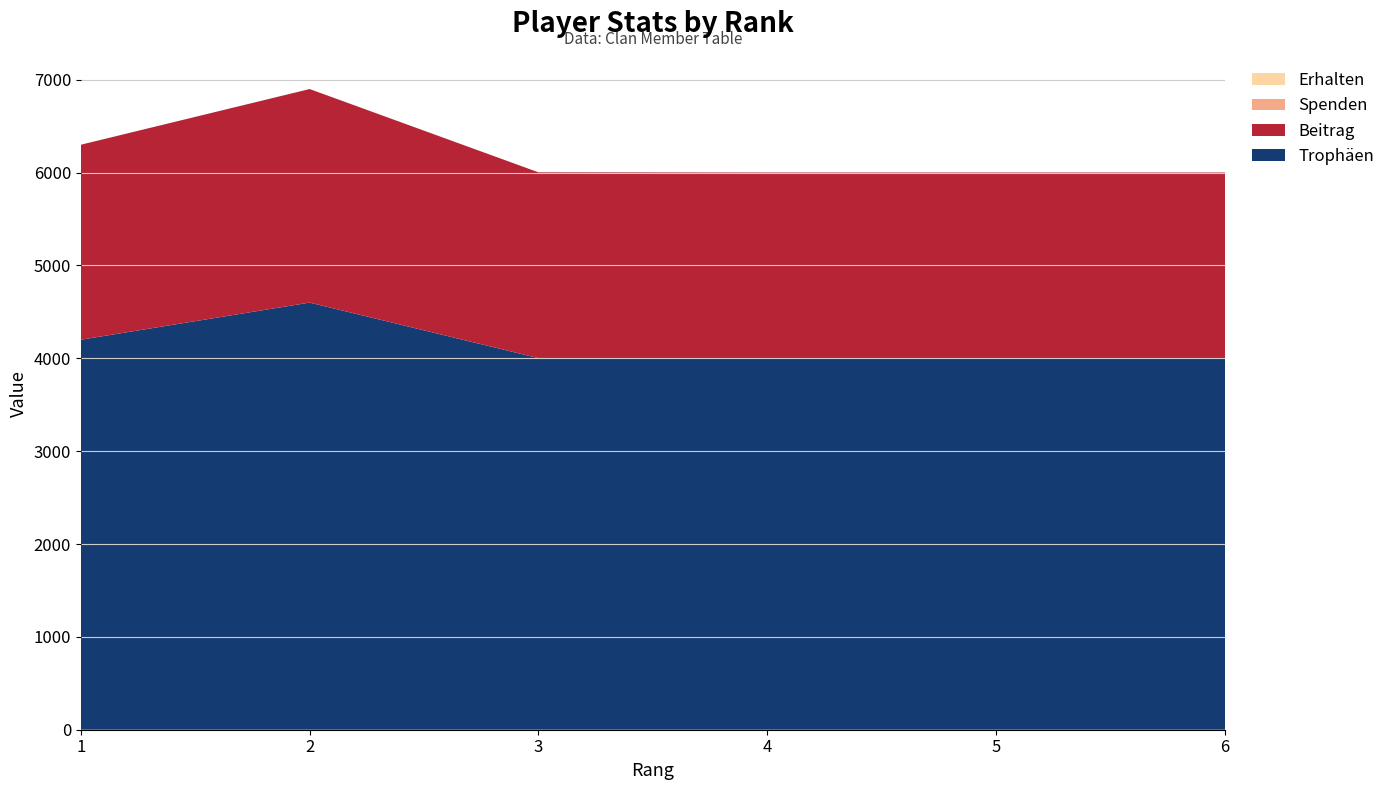

Reading left to right, what are all the values shown in this chart?

Trophäen: 1=4200	2=4600	3=4002	4=4001	5=4001	6=4001
Beitrag: 1=2100	2=2300	3=2001	4=2000	5=2000	6=2000
Spenden: 1=0	2=0	3=0	4=0	5=0	6=0
Erhalten: 1=0	2=0	3=0	4=0	5=0	6=0